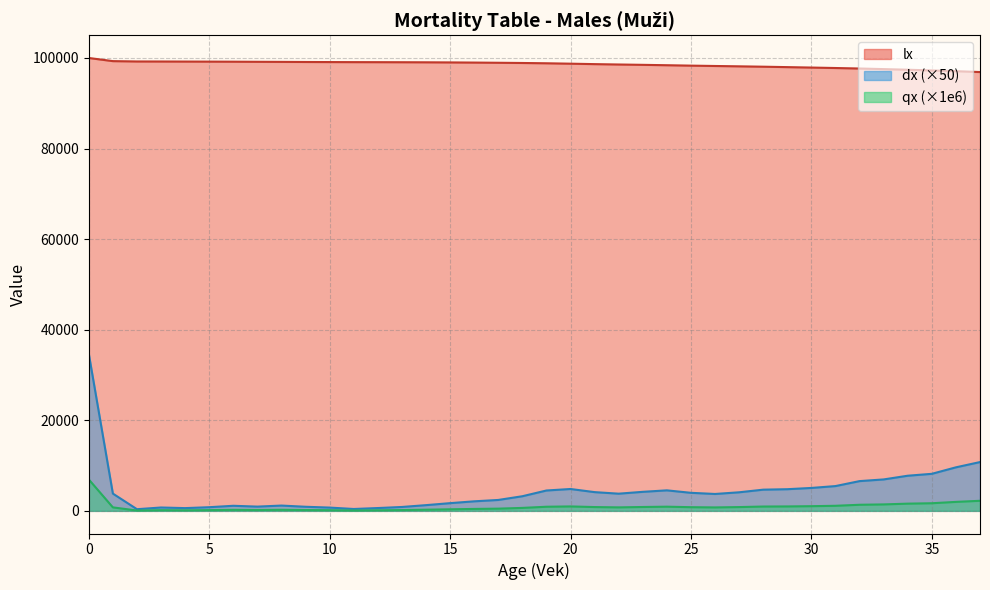

True or false: dx has a value of 635.2 at 2.

False